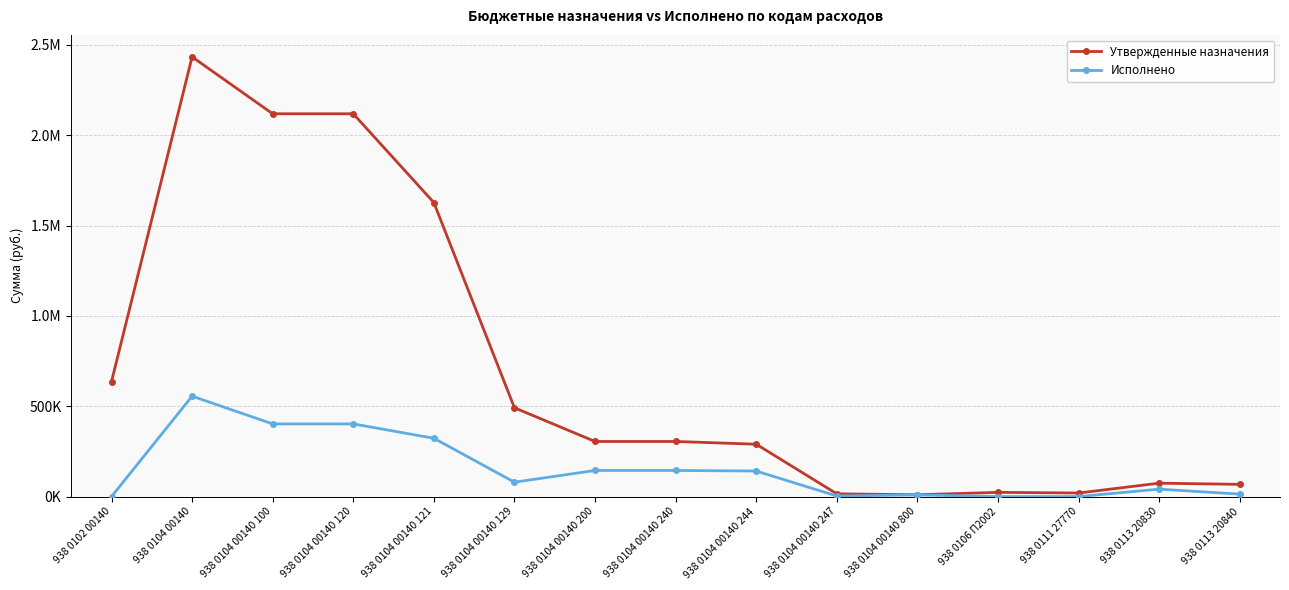

True or false: Утвержденные назначения and Исполнено intersect in this chart.

False